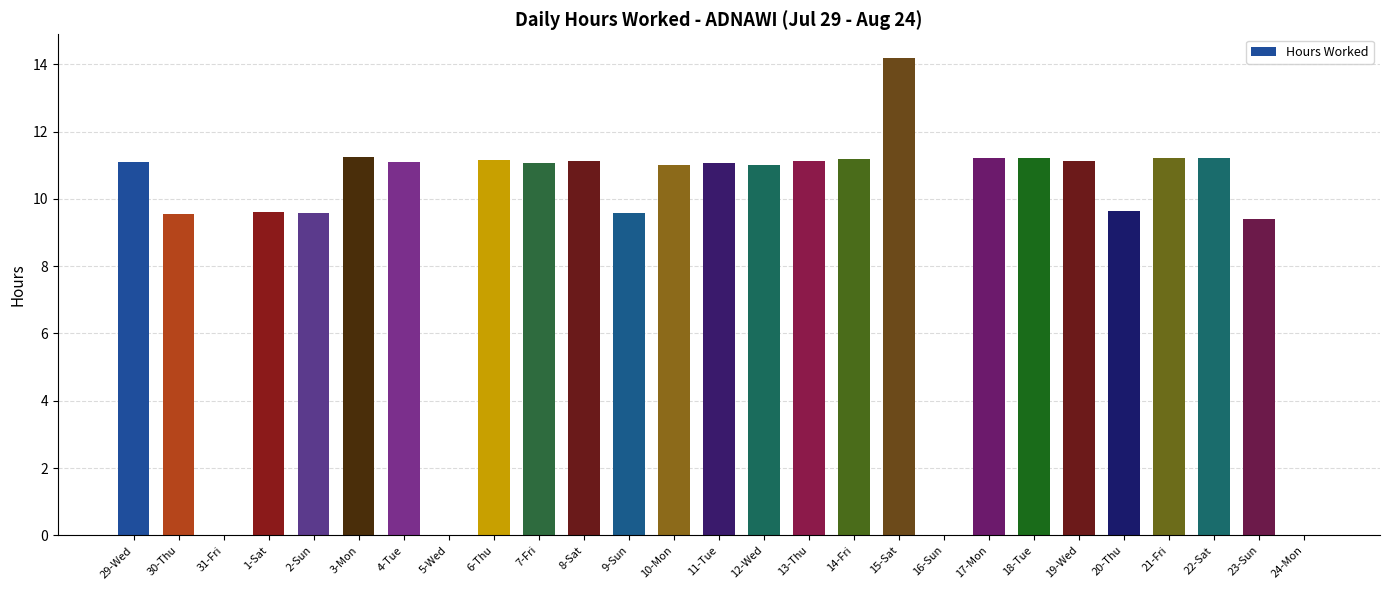

What is the change in value from 6-Thu to 20-Thu?

-1.5